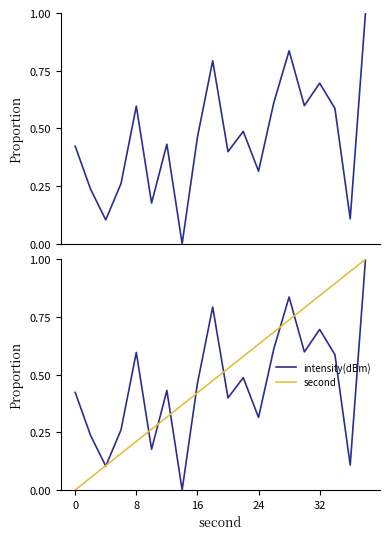

What is the difference between the highest and lowest values at 17?

0.3